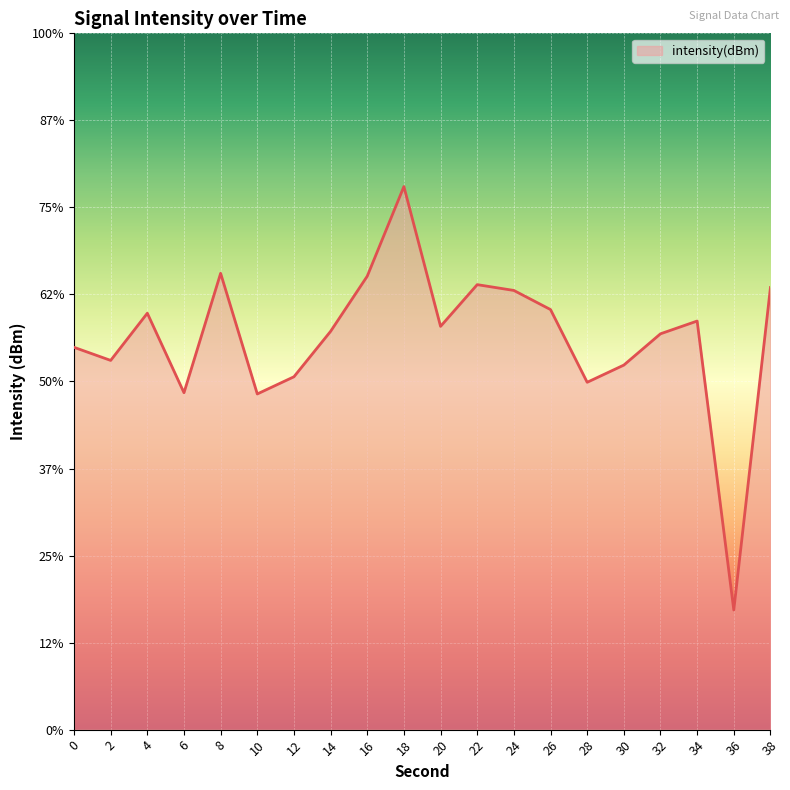

Does the chart display data point markers on the line(s)?

No